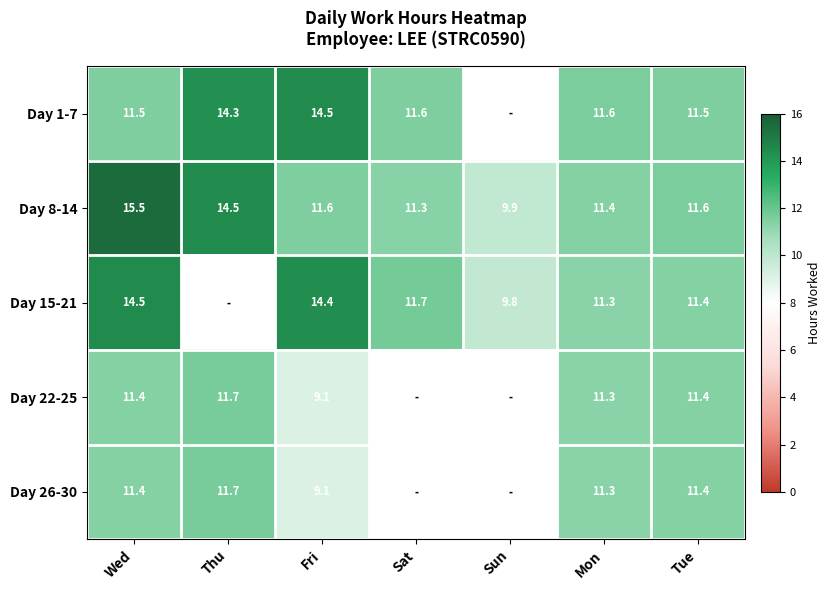

Is it true that Day 8-14 equals 3.2 at Sat?

False